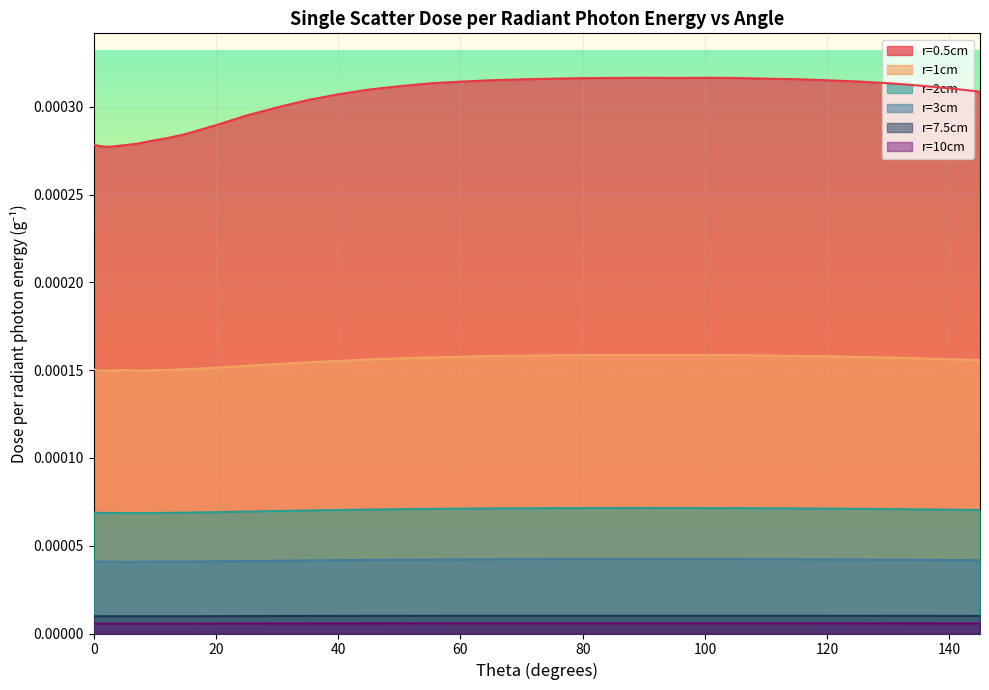

Is the value of r=3cm at 75 greater than the value of r=0.5cm at 15?

No